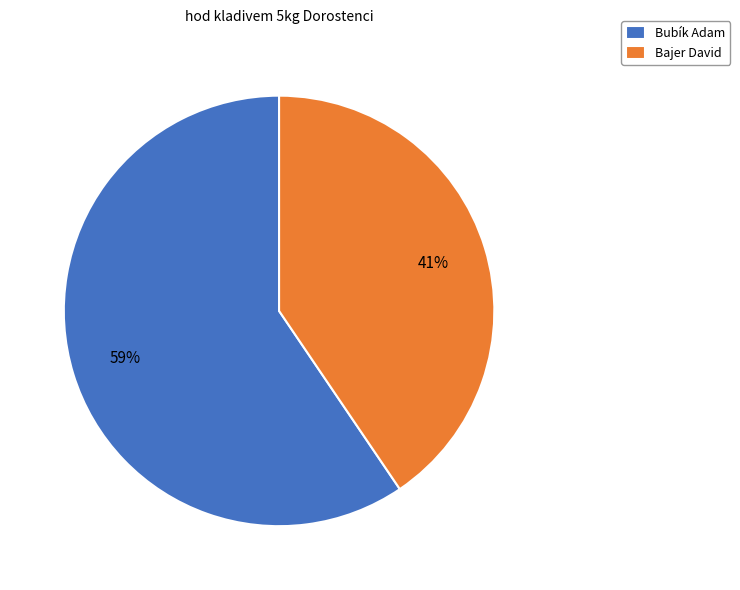

To the nearest percent, what is the combined percentage of Bubík Adam and Bajer David?

100%